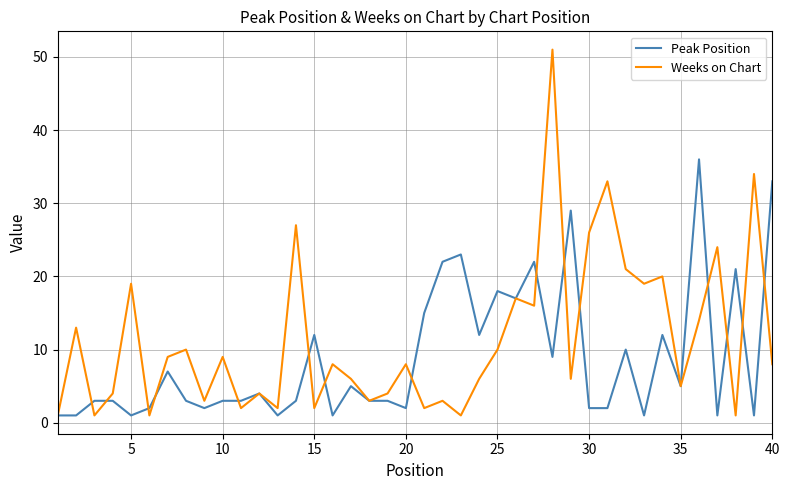

Which series has the largest total across all categories?

Weeks on Chart